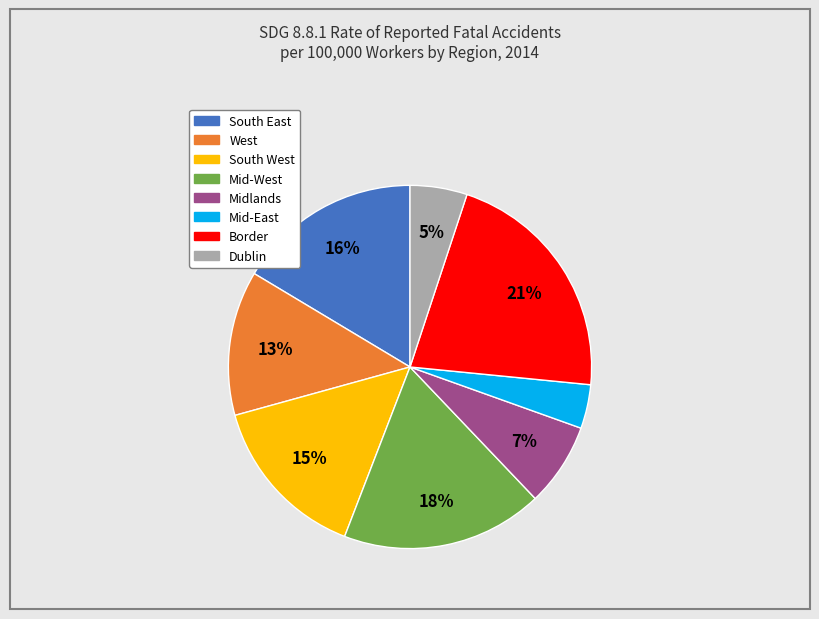

What is the largest slice in the pie chart?

Border